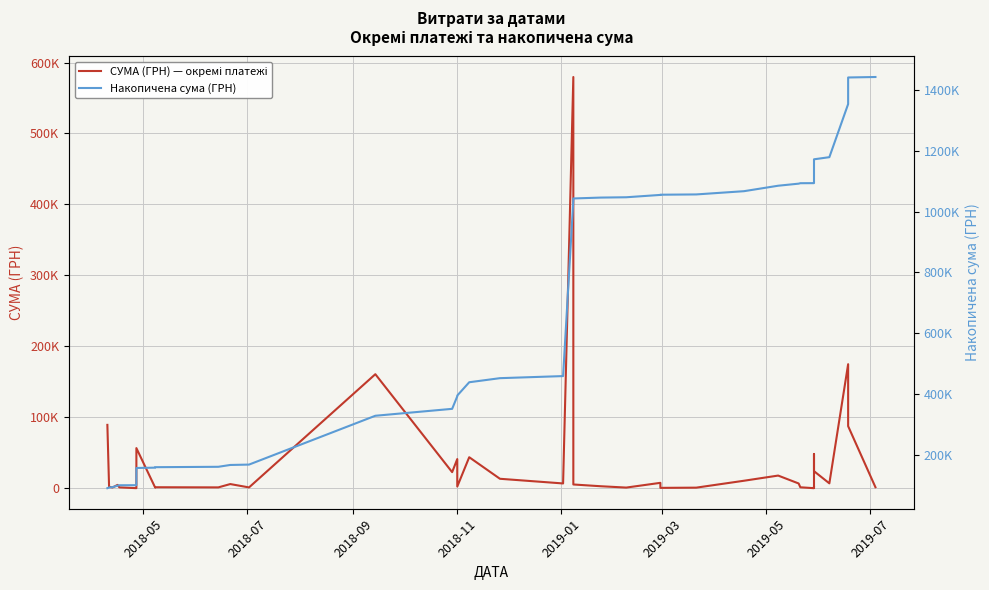

What is the value of the СУМА (ГРН) — окремі платежі point at the 6th from the left?

223.2